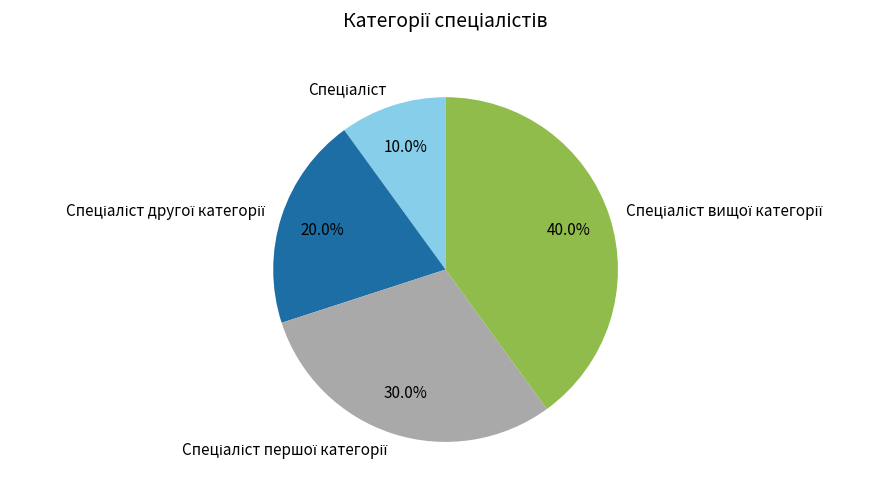

Does any single category account for the majority?

No